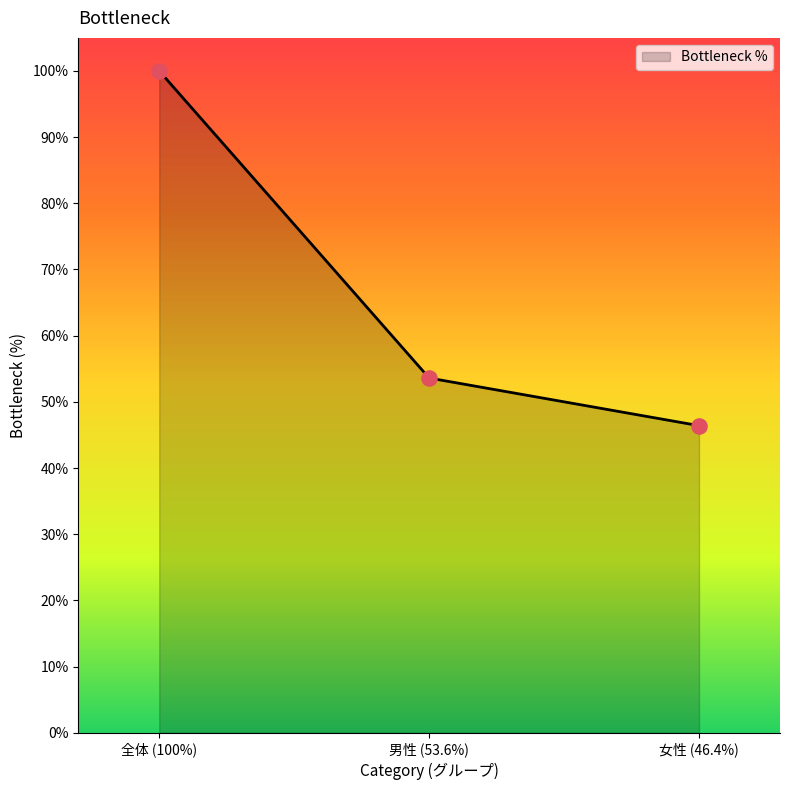

Which has a higher value, 全体 (100%) or 男性 (53.6%)?

全体 (100%)